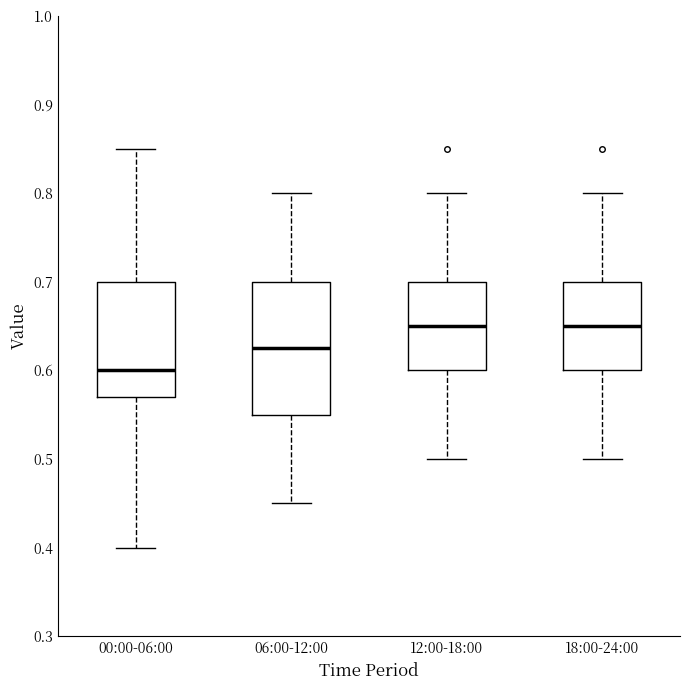

Where does the lower whisker of the box for 00:00-06:00 end on the y-axis? The values are not printed on the chart, so give them approximately, as read against the axis.

0.40